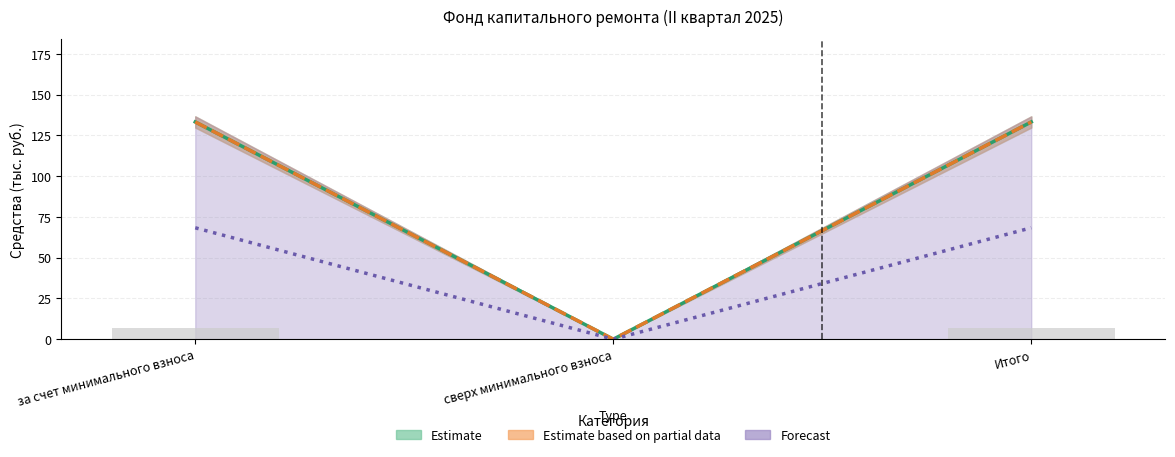

How many groups of bars are there?

3